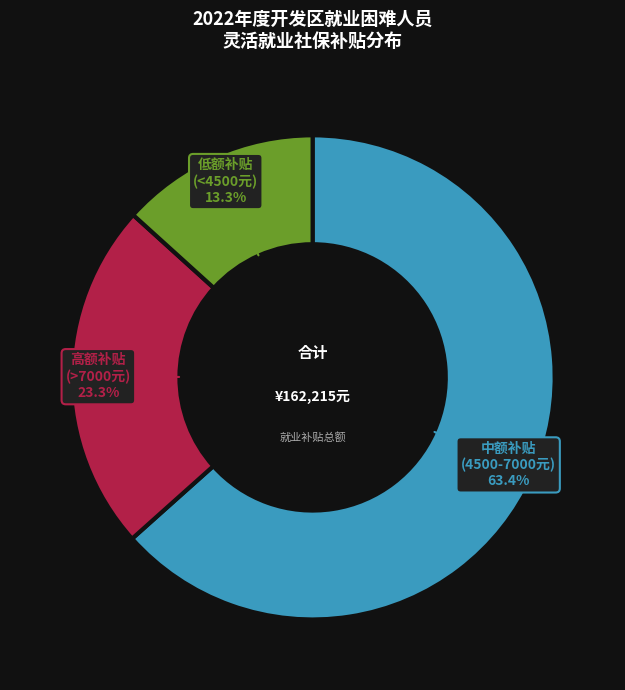

Rank the categories by value from highest to lowest.

中额补贴 (4500-7000元), 高额补贴 (>7000元), 低额补贴 (<4500元)